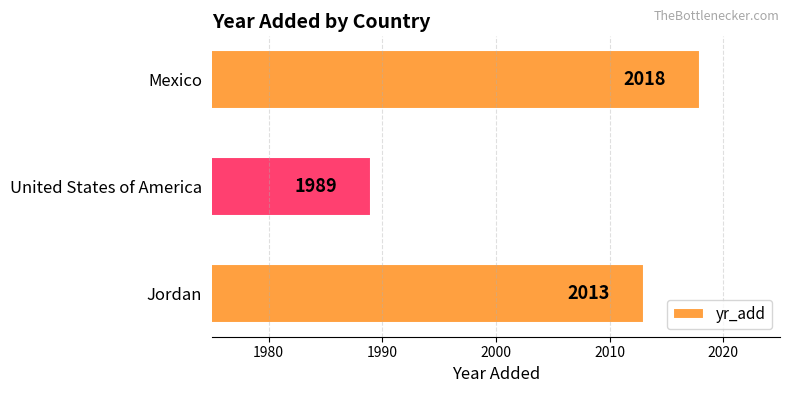

Where is the data nearest to the value 2003?

Jordan